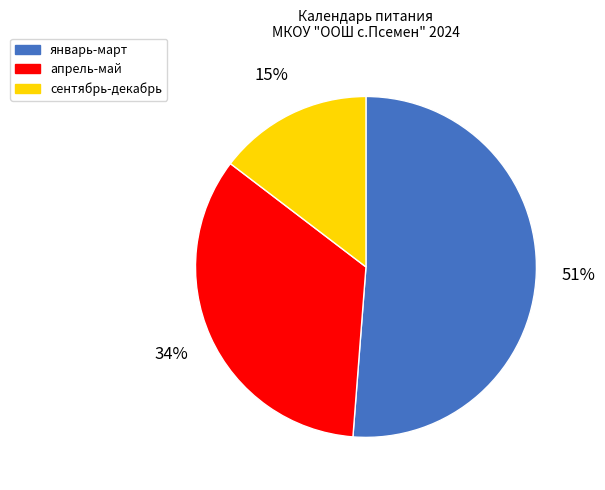

Approximately how many times larger is the value at сентябрь-декабрь compared to январь-март?

0.3